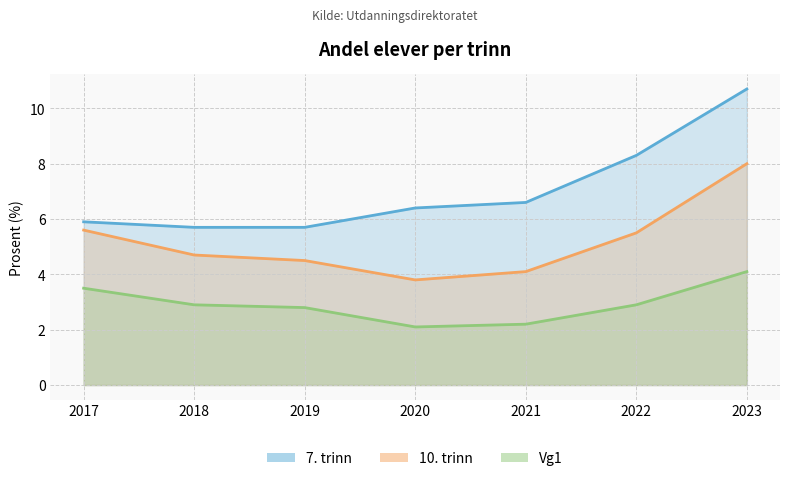

What is the minimum value shown in the chart?

2.1